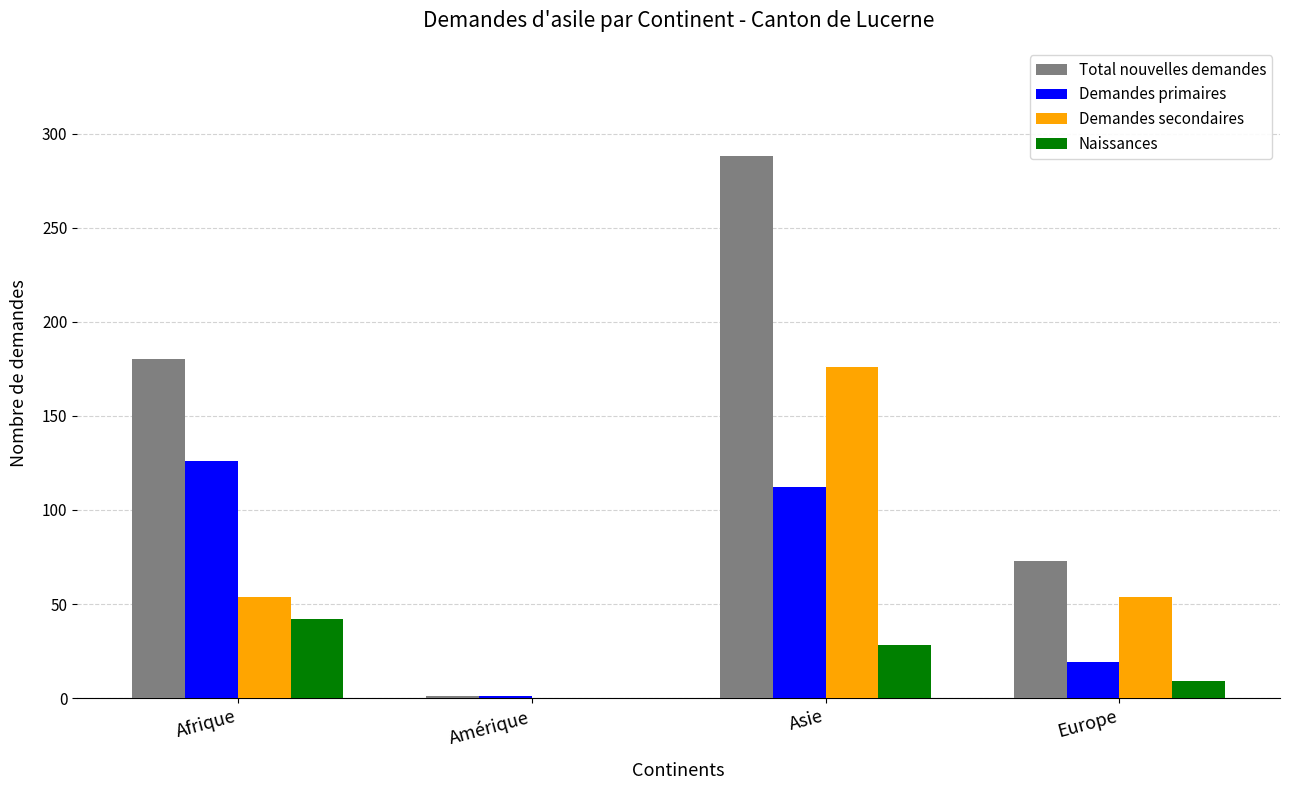

How many series are shown in this chart?

4